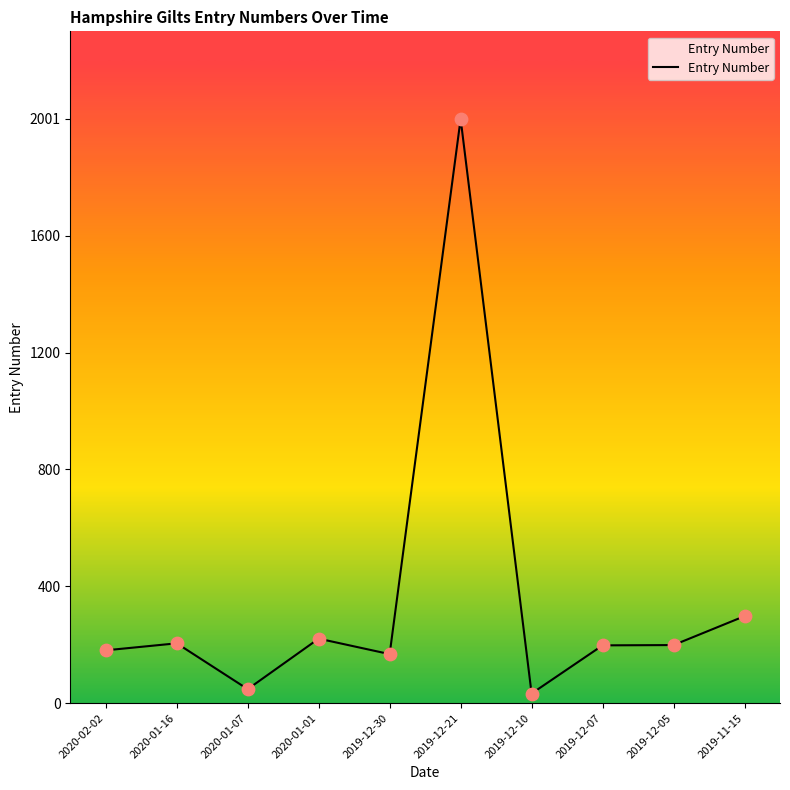

What is the ratio of the value at 2019-11-15 to the value at 2020-02-02?

1.6